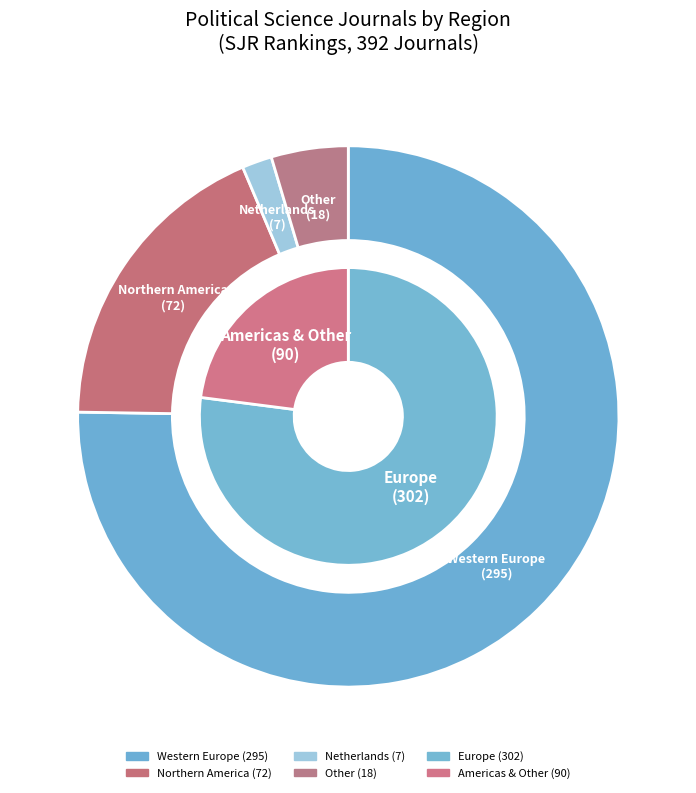

Which category has the smallest portion of the pie?

Netherlands